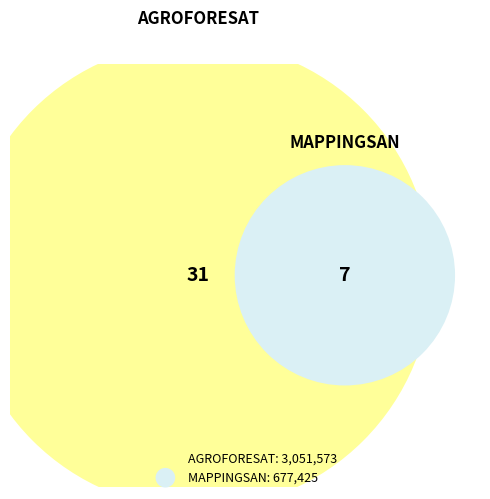

How many slices are in this pie chart?

2